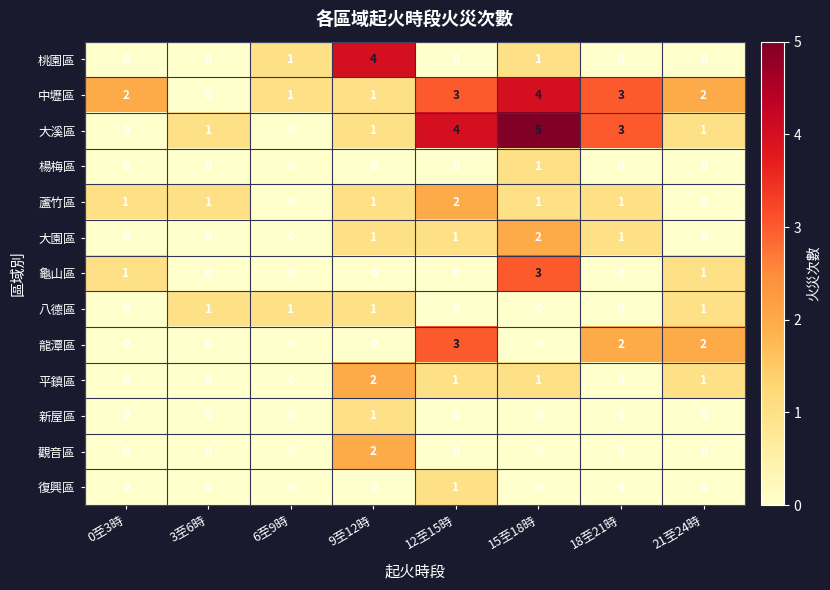

What is the difference between the maximum and minimum values in the 大溪區 series?

5